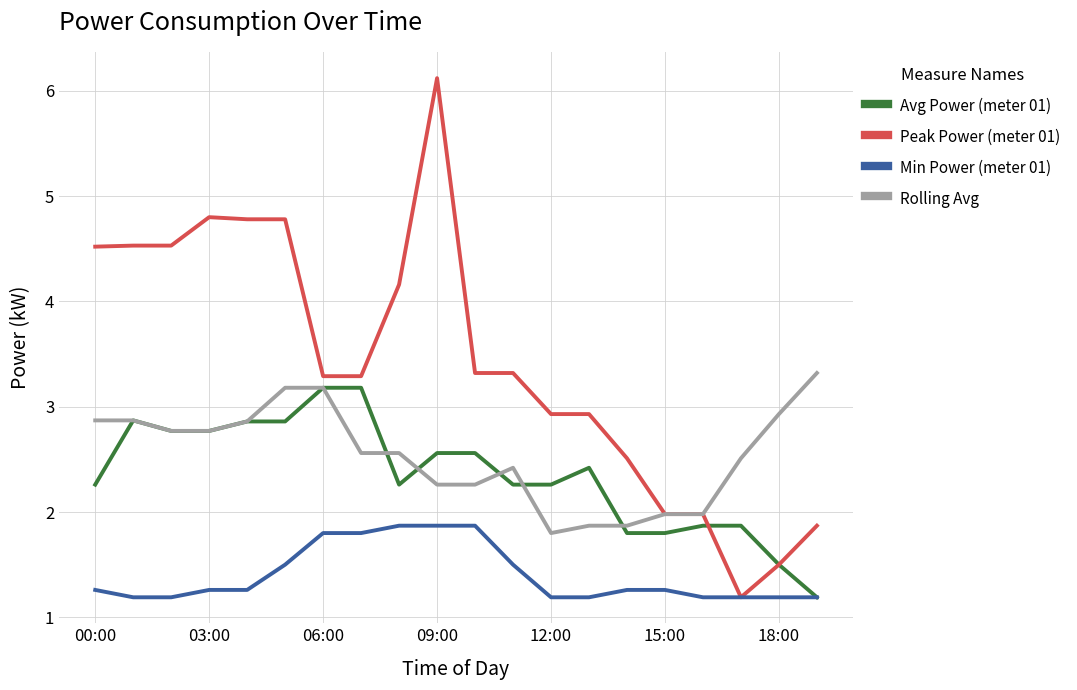

What is the maximum value shown in the chart?

6.1